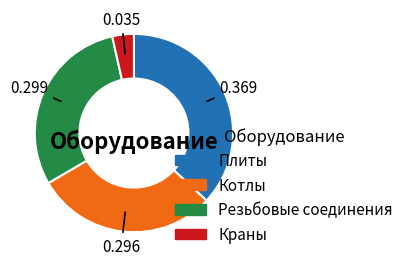

Does any single category account for the majority?

No